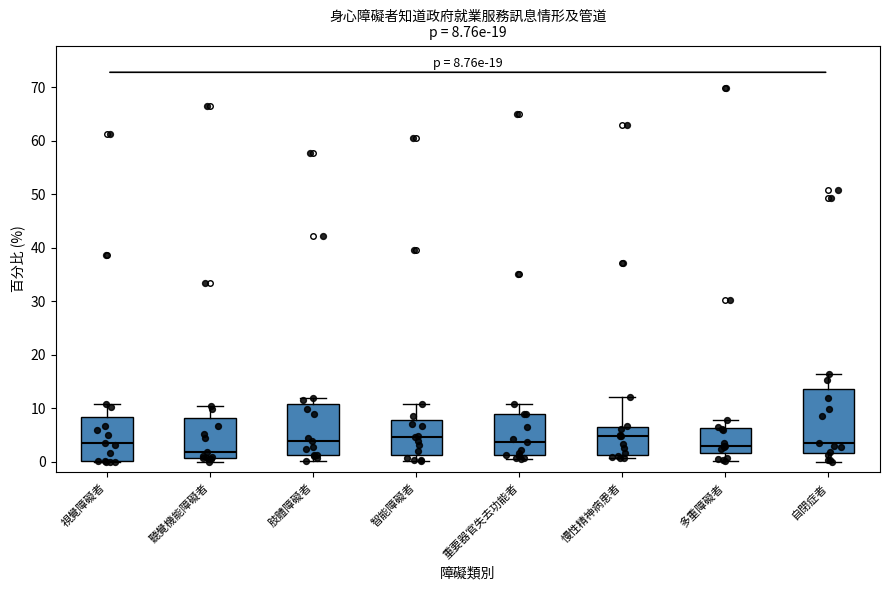

Which box is the tallest, from its lower edge to its upper edge?

自閉症者